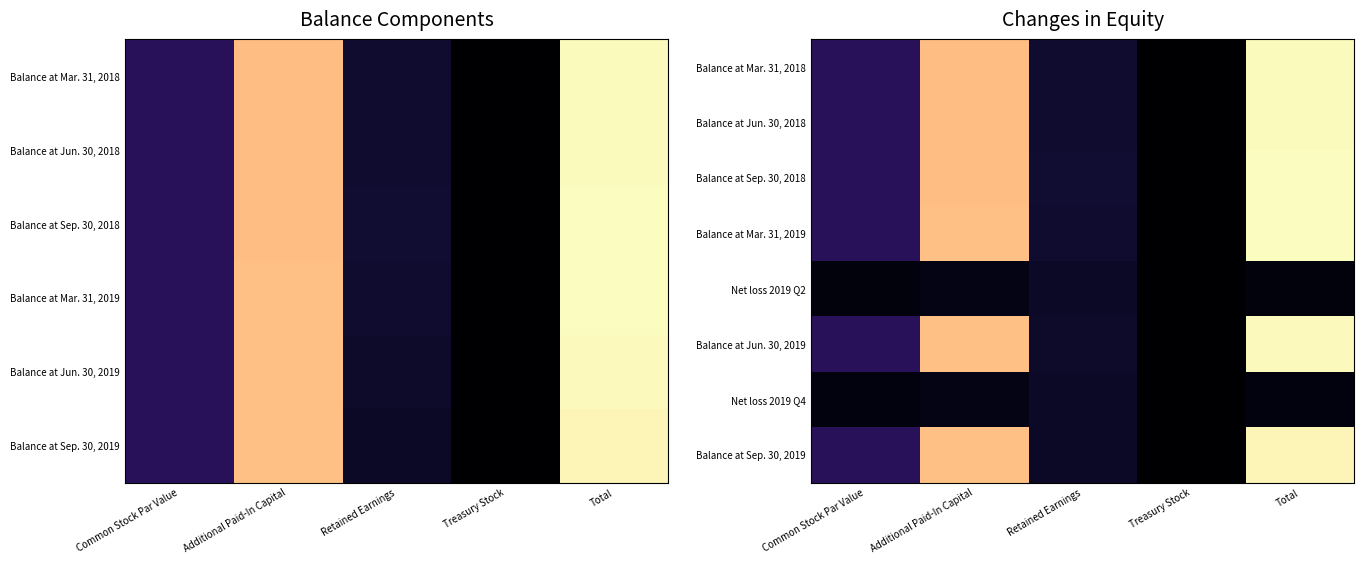

At Common Stock Par Value, list the series in order from smallest to largest.

Net loss 2019 Q2, Net loss 2019 Q4, Balance at Mar. 31, 2018, Balance at Jun. 30, 2018, Balance at Sep. 30, 2018, Balance at Mar. 31, 2019, Balance at Jun. 30, 2019, Balance at Sep. 30, 2019